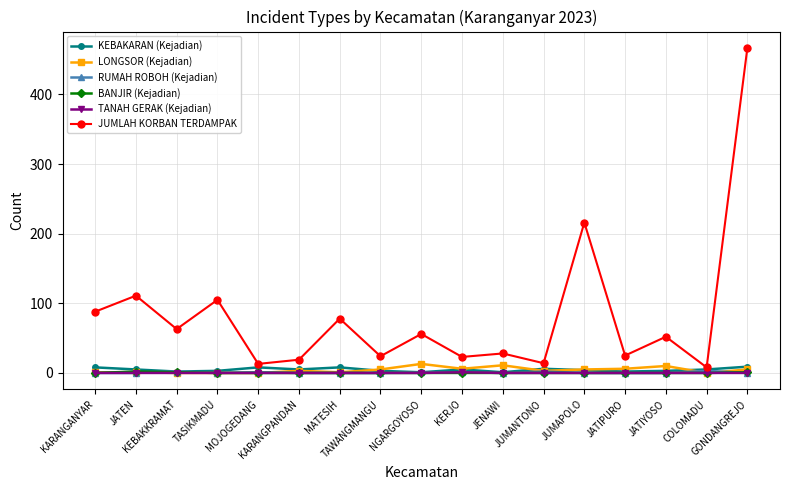

What is the difference between the maximum and minimum values in the JUMLAH KORBAN TERDAMPAK series?

459